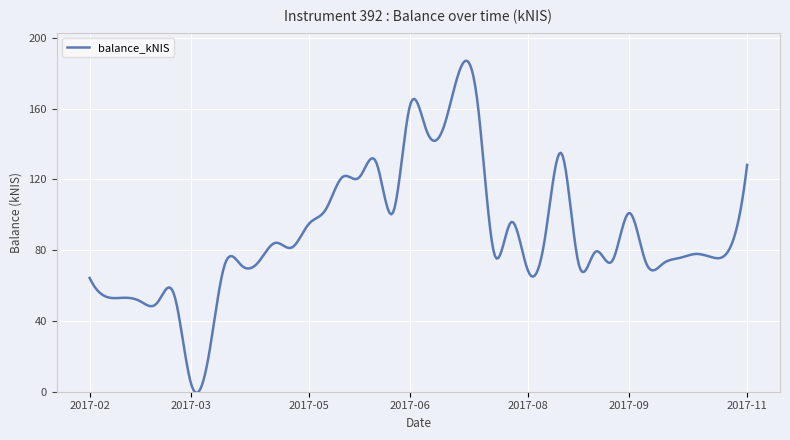

What is the difference between the maximum and minimum values?

187.7